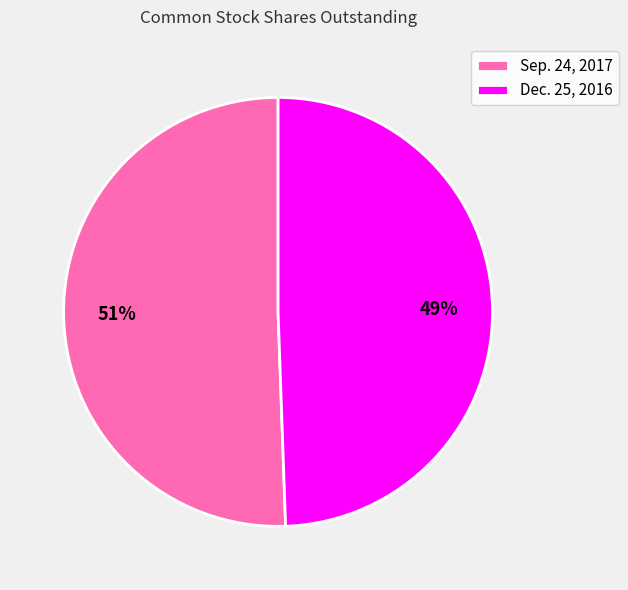

Which category accounts for the majority?

Sep. 24, 2017